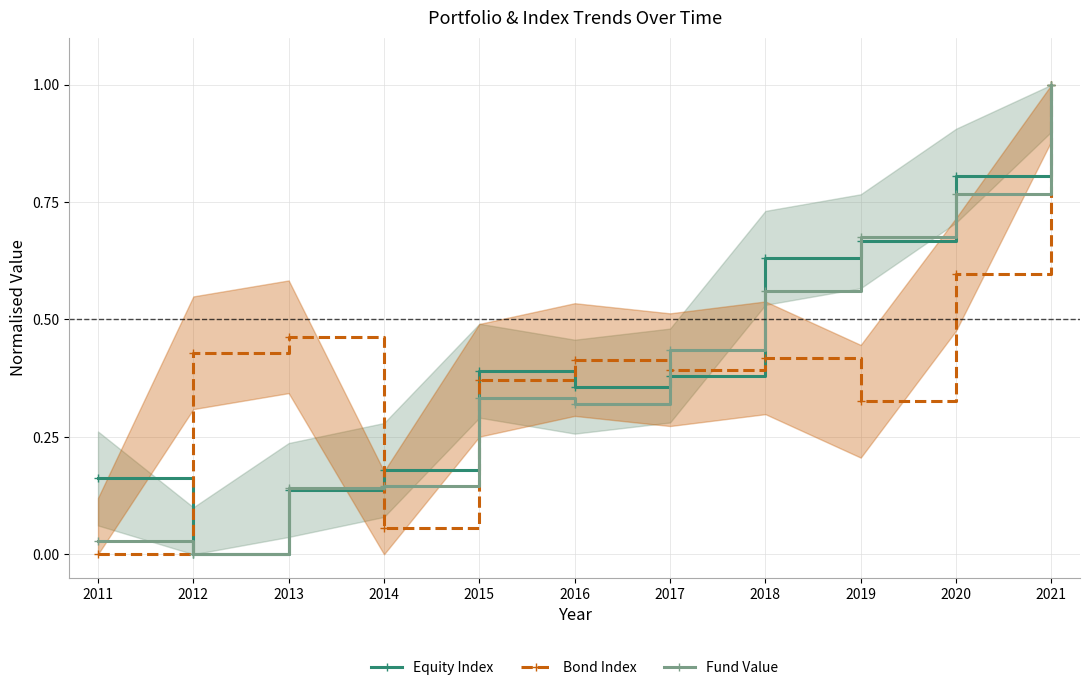

Is this an area chart (filled region under the line)?

No